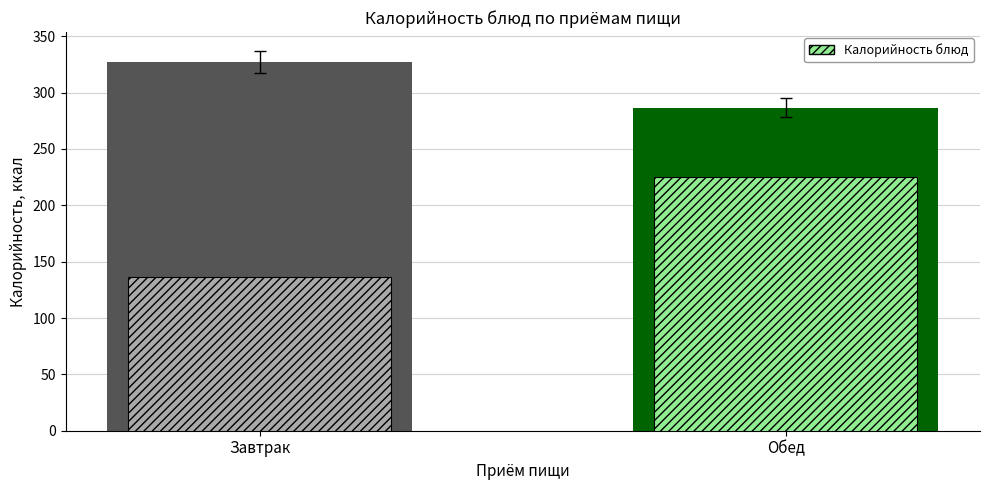

What is the maximum value shown in the chart?

327.0